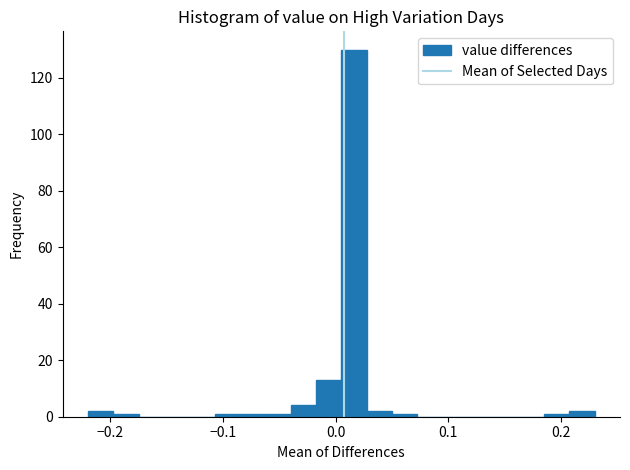

Read against the x-axis, roughly where is the centre of the tallest bar?

0.02